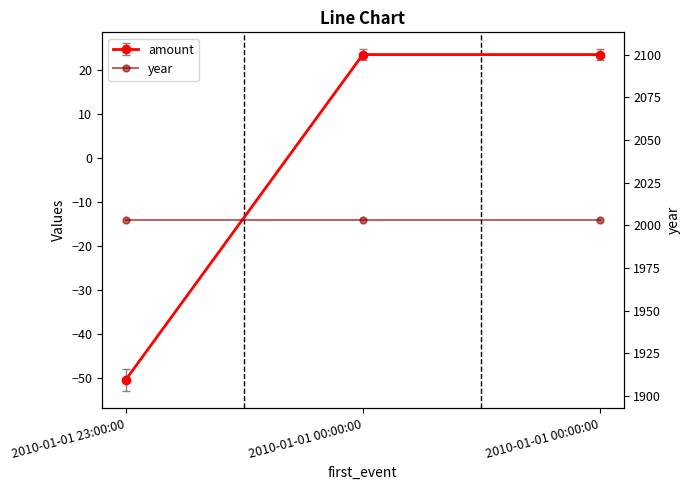

Is it true that the value at 2010-01-01 00:00:00 is 36.0?

False